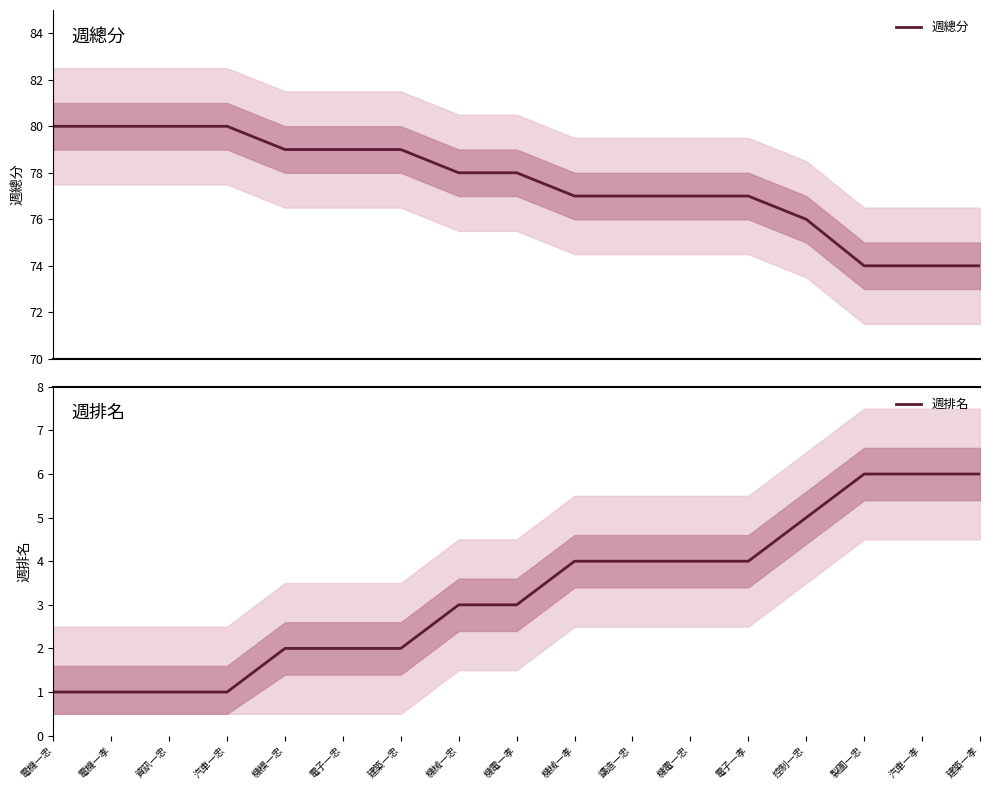

True or false: 週總分 and 週排名 intersect in this chart.

False